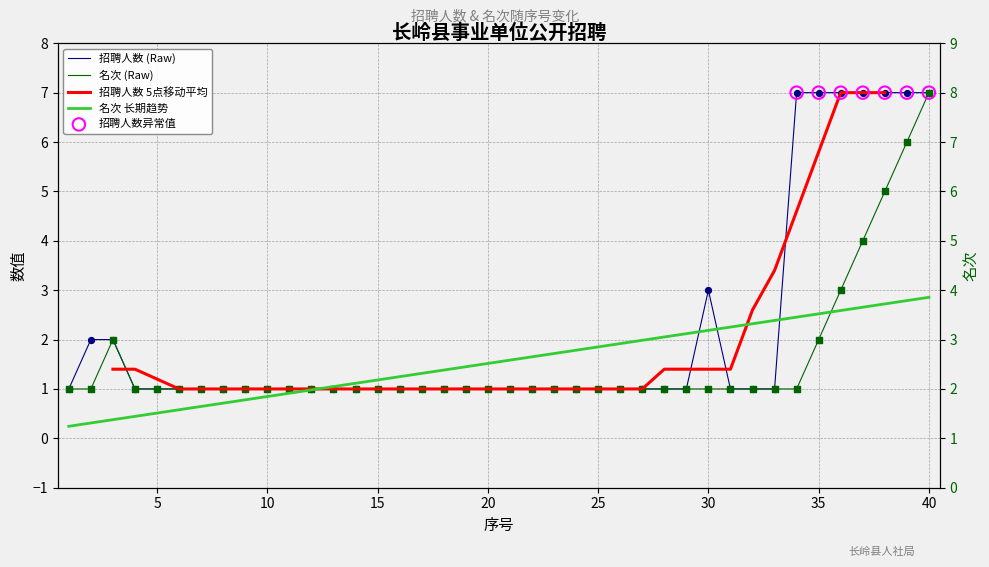

Which series contains the lowest Y value?

序号